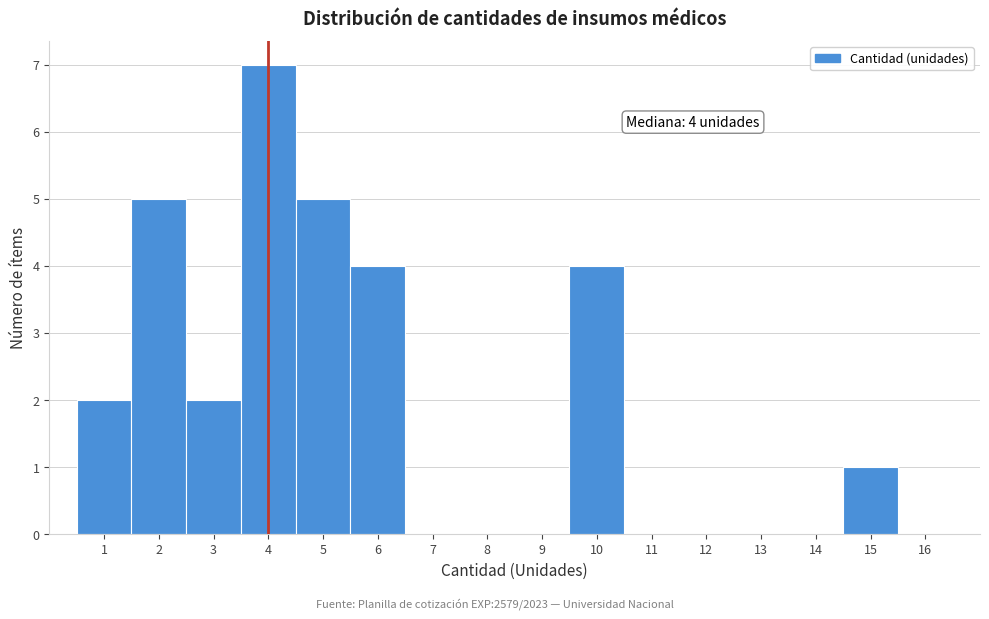

Which range on the x-axis has the tallest bar?

3.5 to 4.5